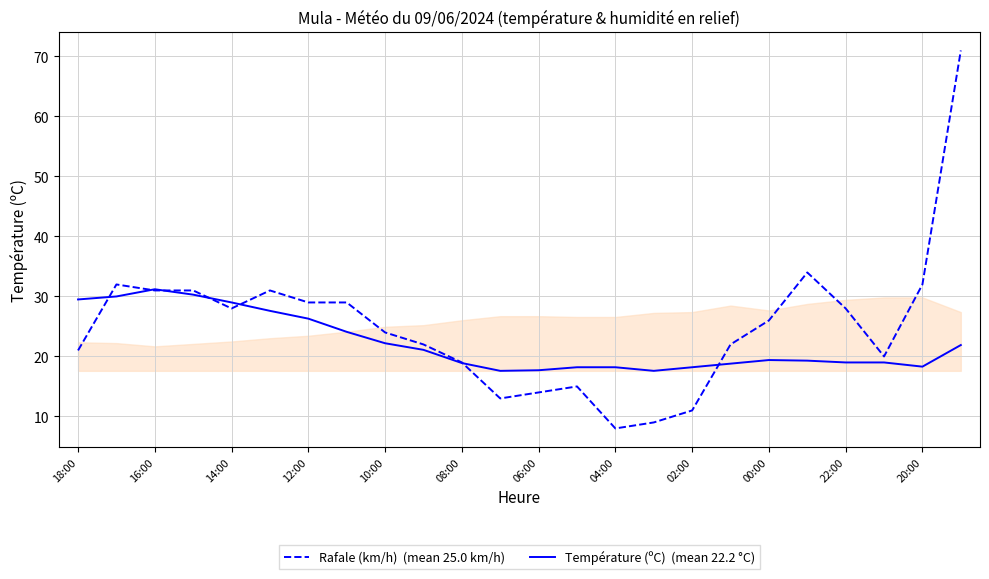

What is the minimum value shown in the chart?

8.0